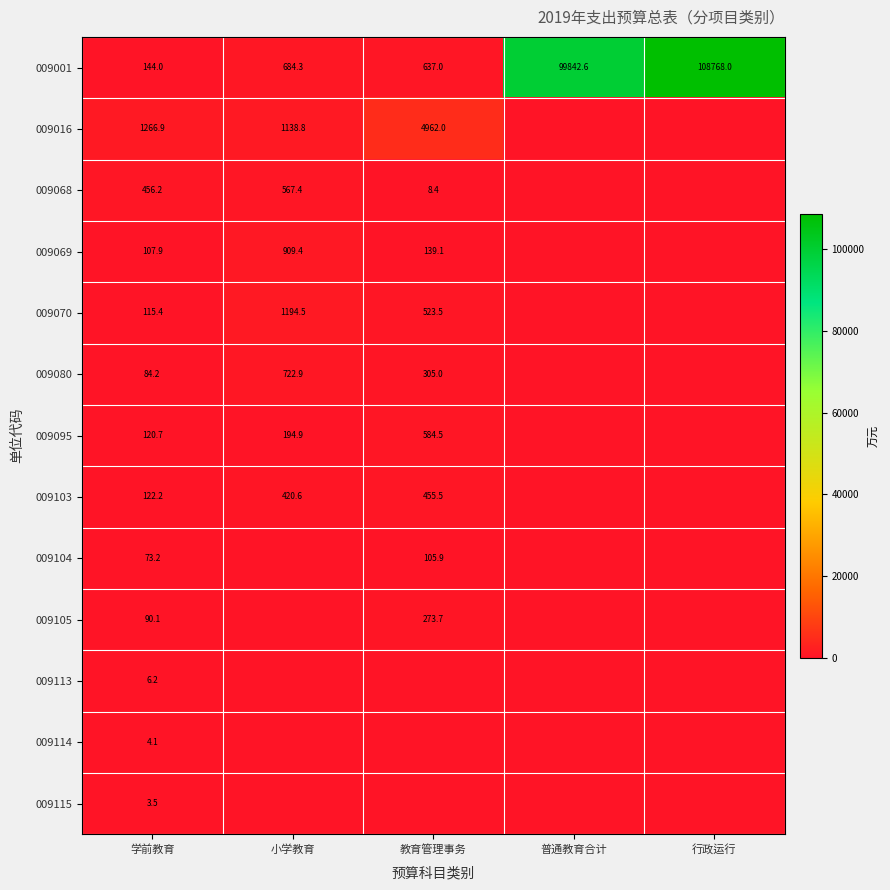

True or false: 009113 has a value of 6.2 at 学前教育.

True